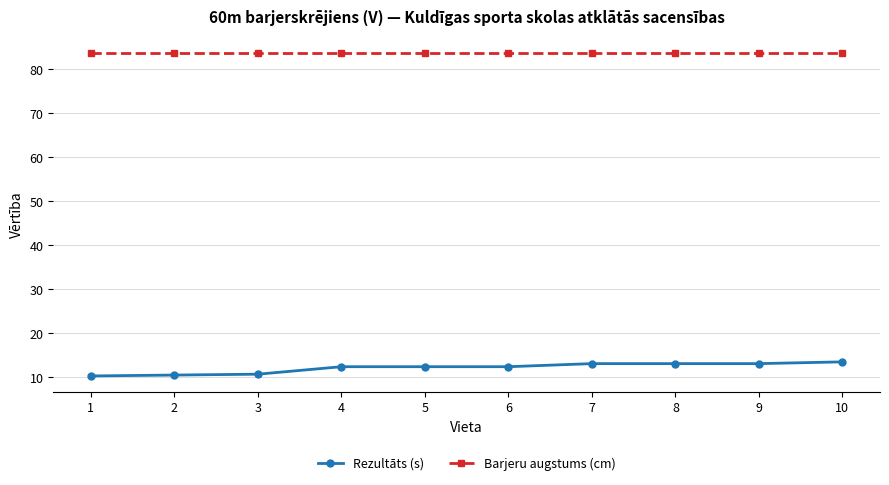

What is the difference between the second highest and second lowest values in the Rezultāts (s) series?

2.6